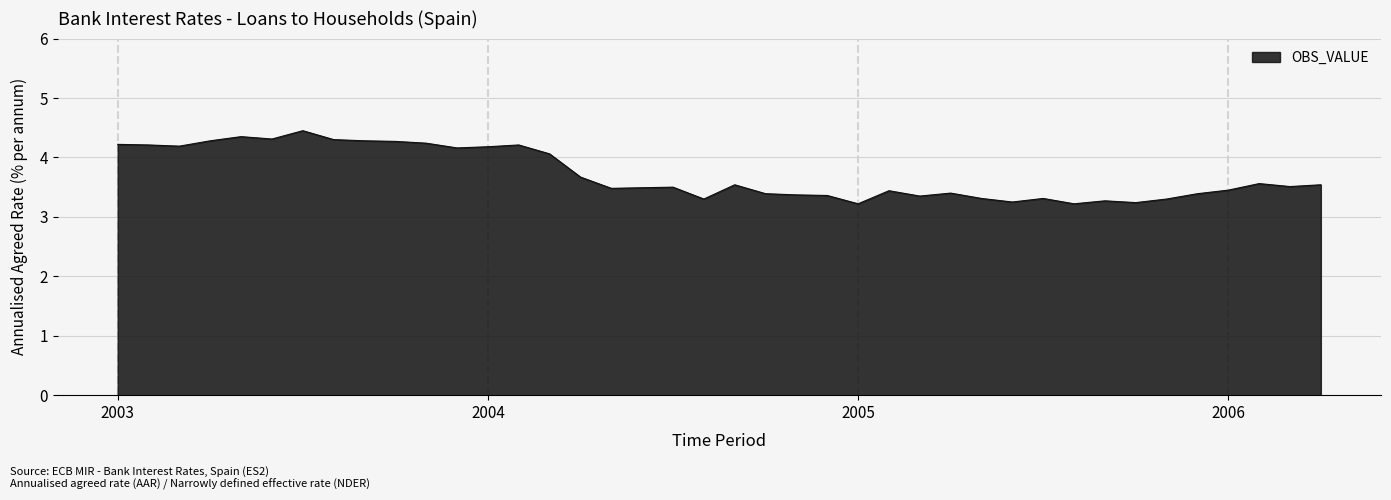

What is the difference between the maximum and minimum values?

1.2